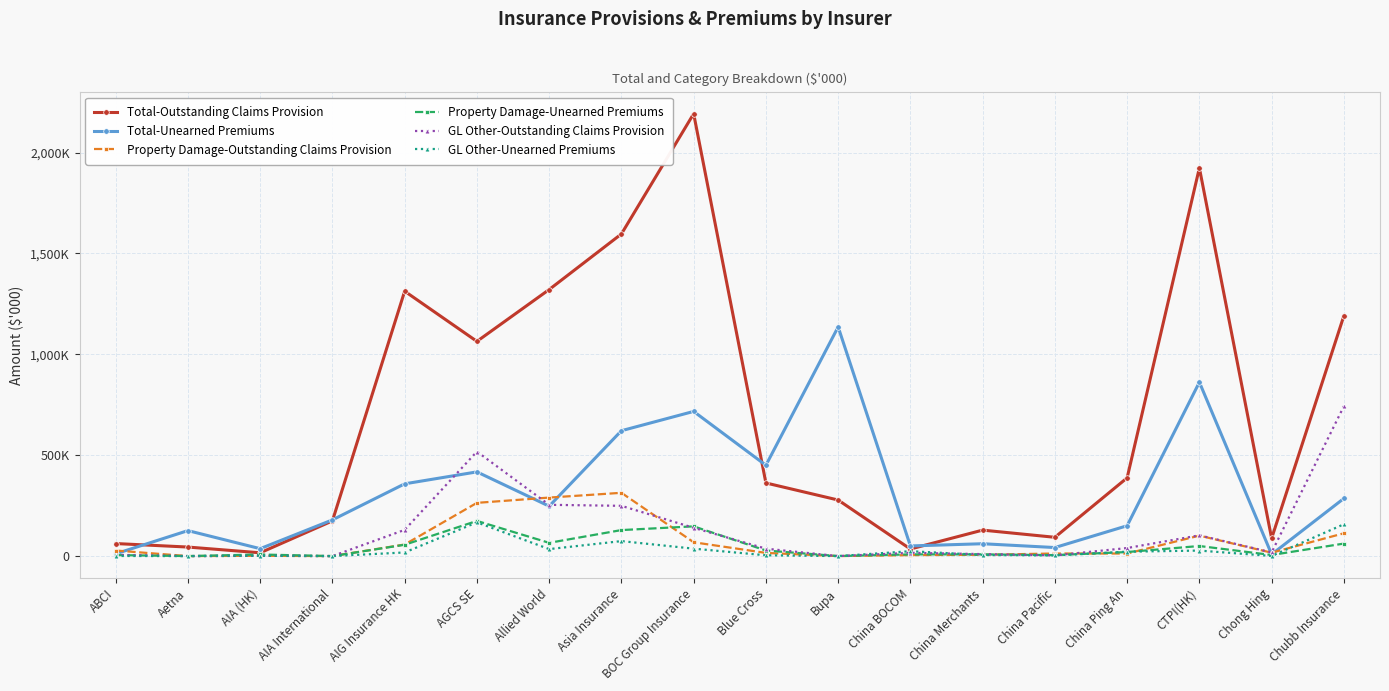

What value does the Property Damage-Unearned Premiums series have at ABCI, to the nearest 100?

5000